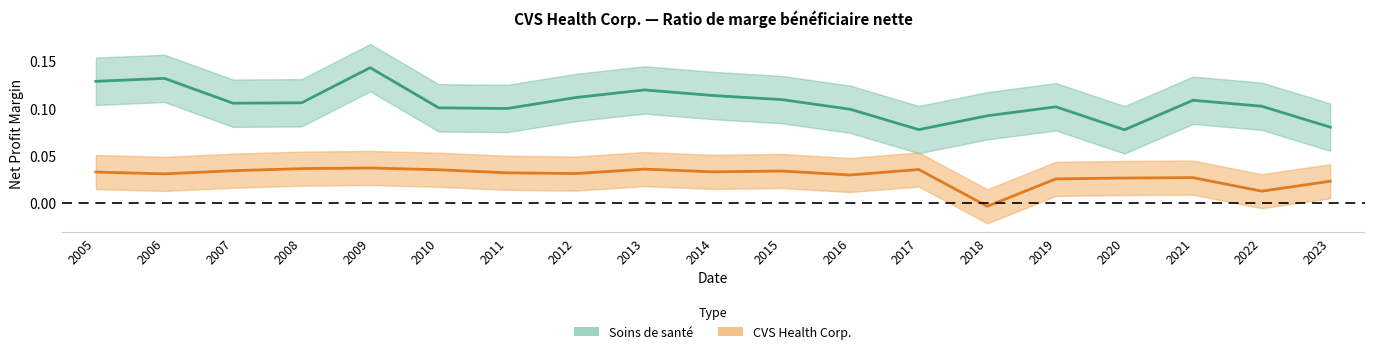

At which category does Soins de santé reach its first local peak?

2006